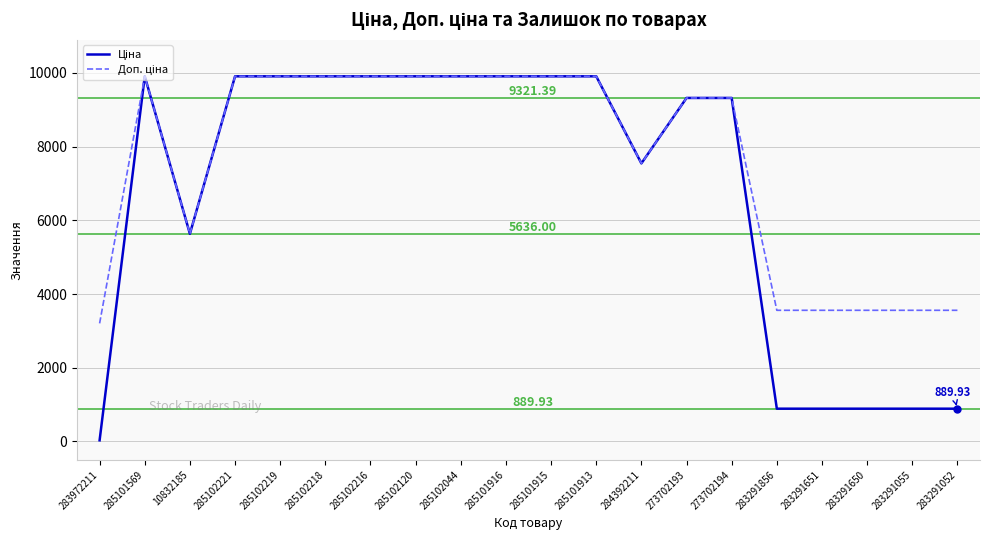

What is the total value across all series at 10832185?

11272.0